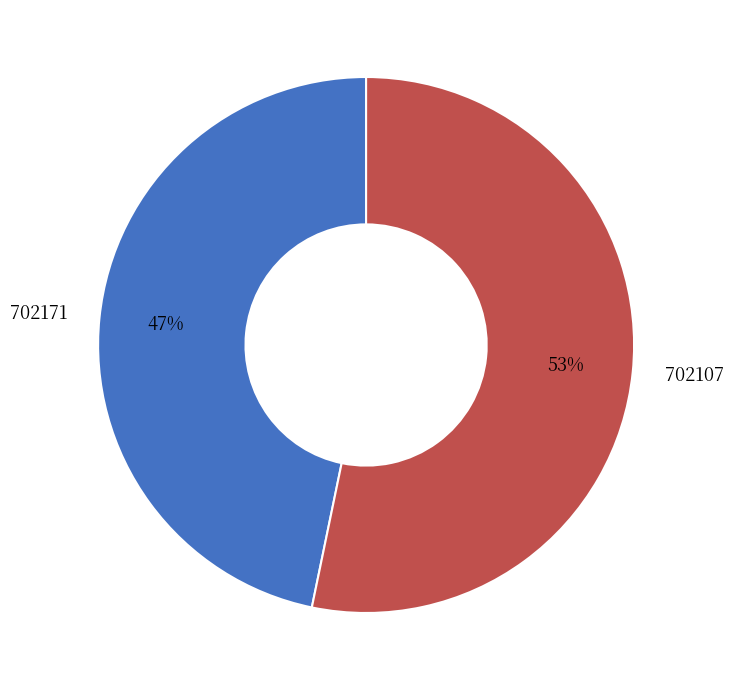

Approximately how many times larger is the value at 702171 compared to 702107?

0.9